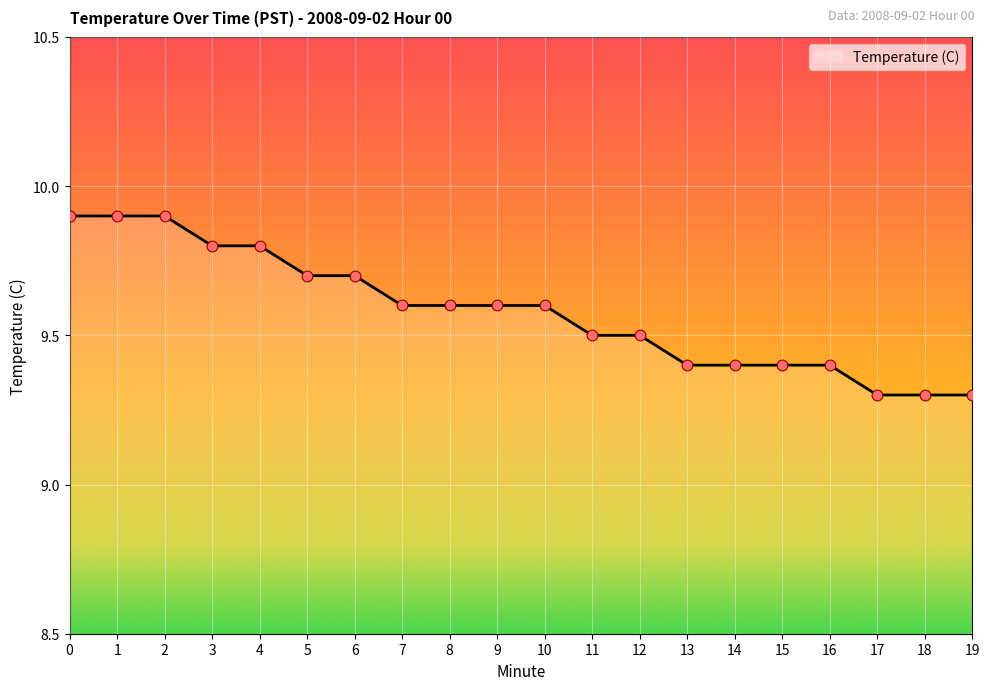

What is the ratio of the value at 1 to the value at 7?

1.0